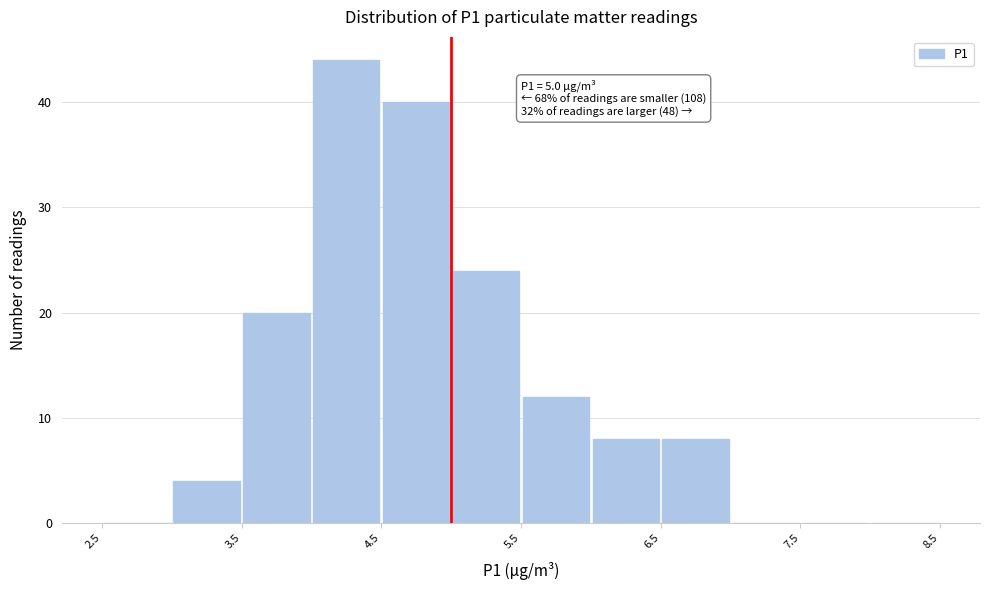

Which range on the x-axis has the tallest bar?

4.0 to 4.5